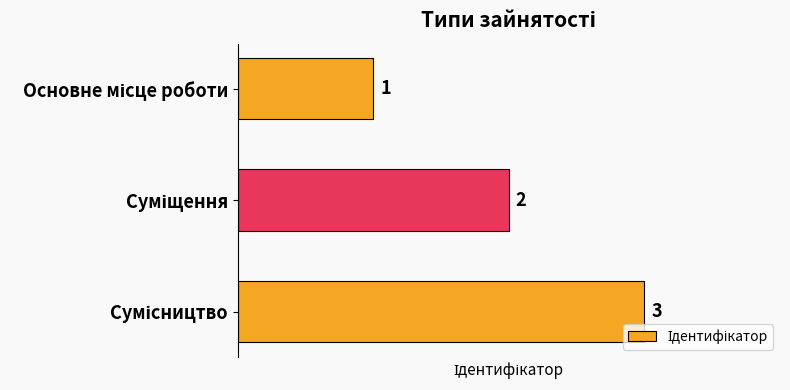

Count the number of categories in the chart.

3